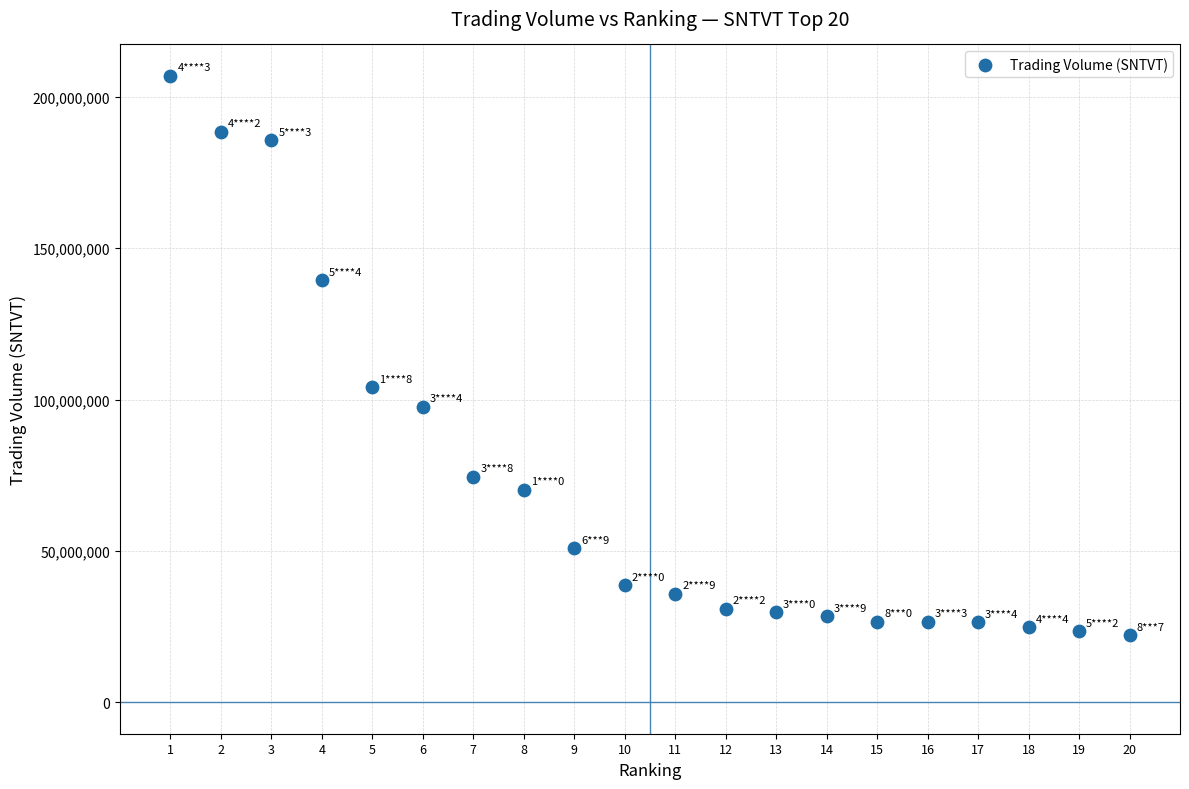

What Y value in the scatter plot is closest to 114507323?

104083695